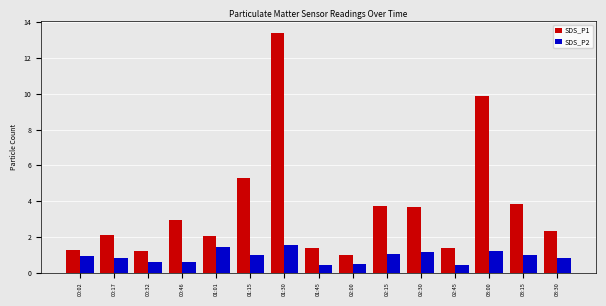

Is the value of SDS_P1 at 02:30 greater than the value of SDS_P2 at 01:01?

Yes